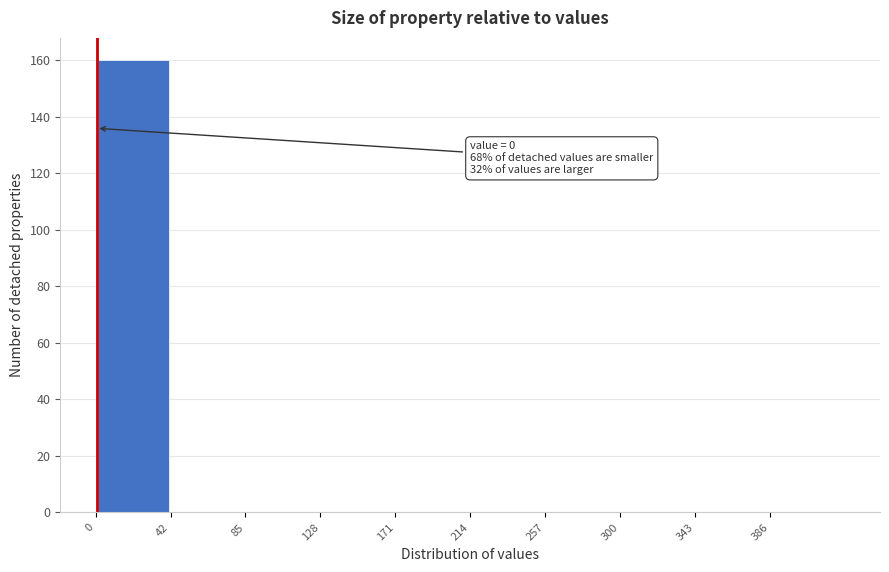

Which range on the x-axis has the tallest bar?

-0.5 to 42.5